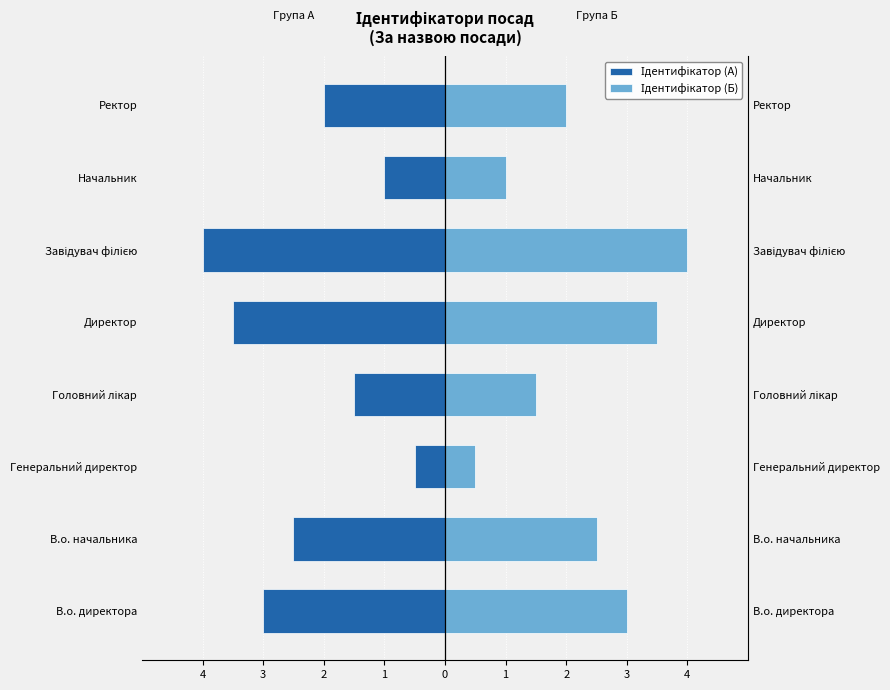

Between Генеральний директор and Директор, which series saw the biggest shift?

Ідентифікатор (А)